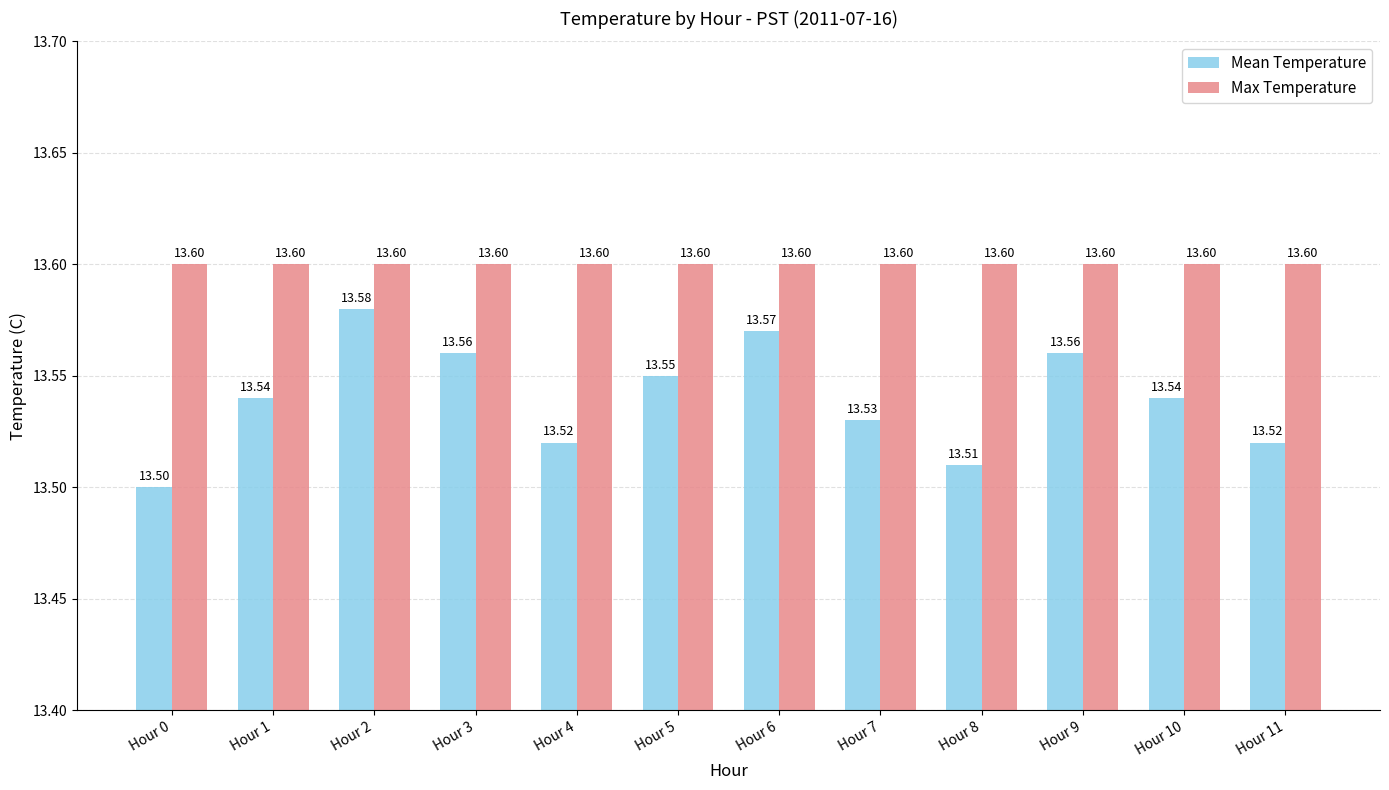

How many bars are there in total?

24